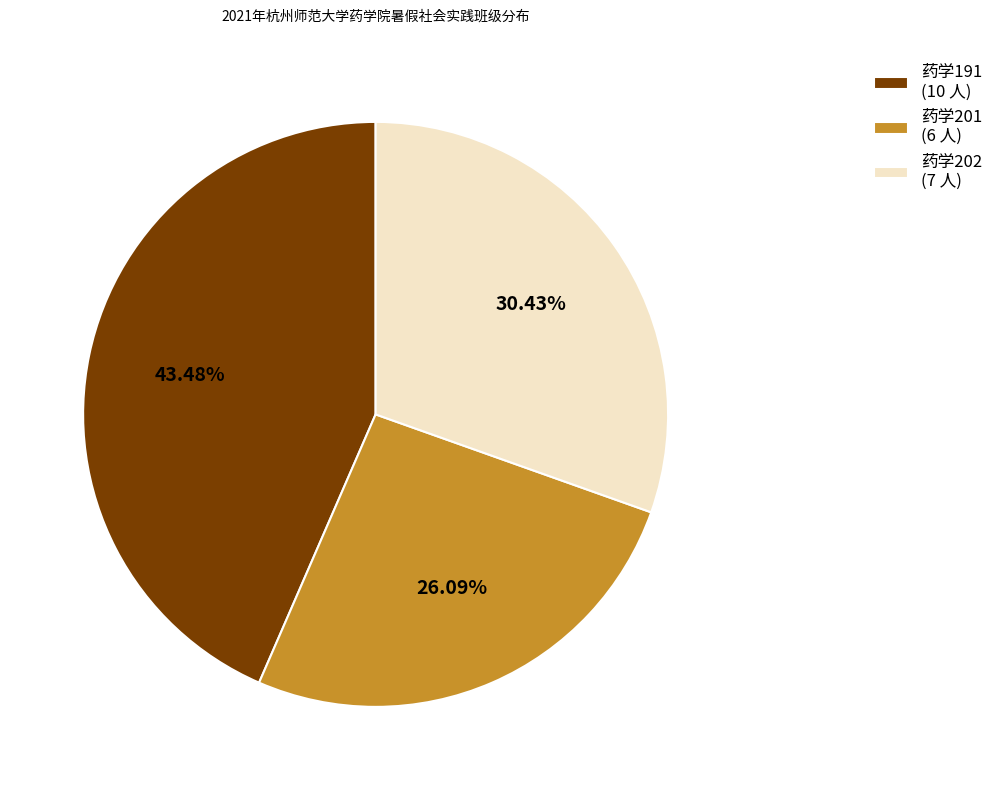

How many slices are in this pie chart?

3